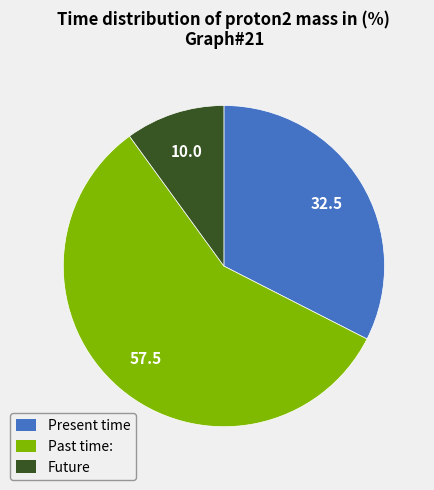

Is there a majority slice in this chart?

Yes